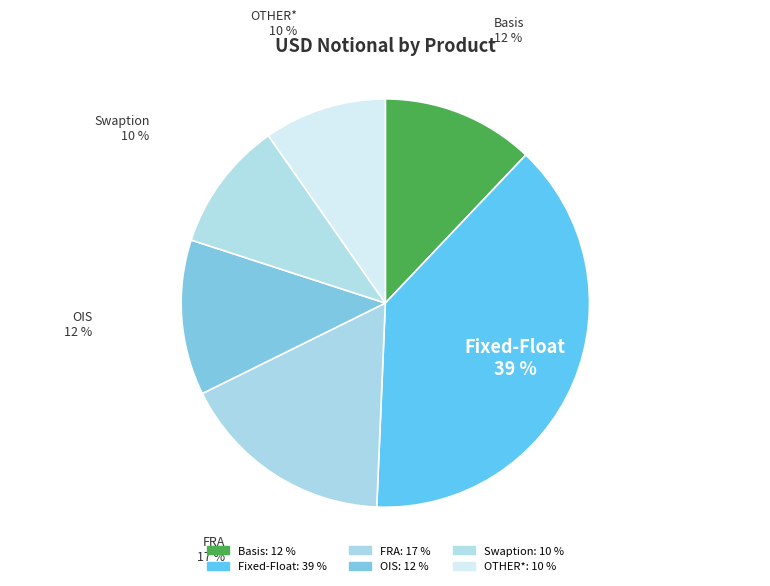

To the nearest percent, what portion does Fixed-Float represent?

39%